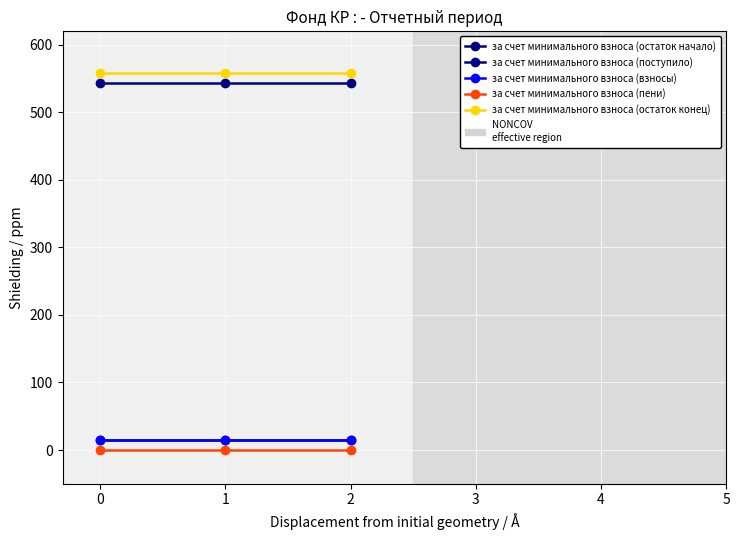

What is the approximate value of за счет минимального взноса (взносы) at 0?

15.4